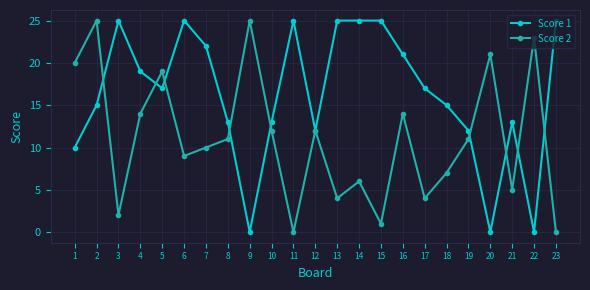

Rank the series by their average value, from lowest to highest.

Score 2, Score 1